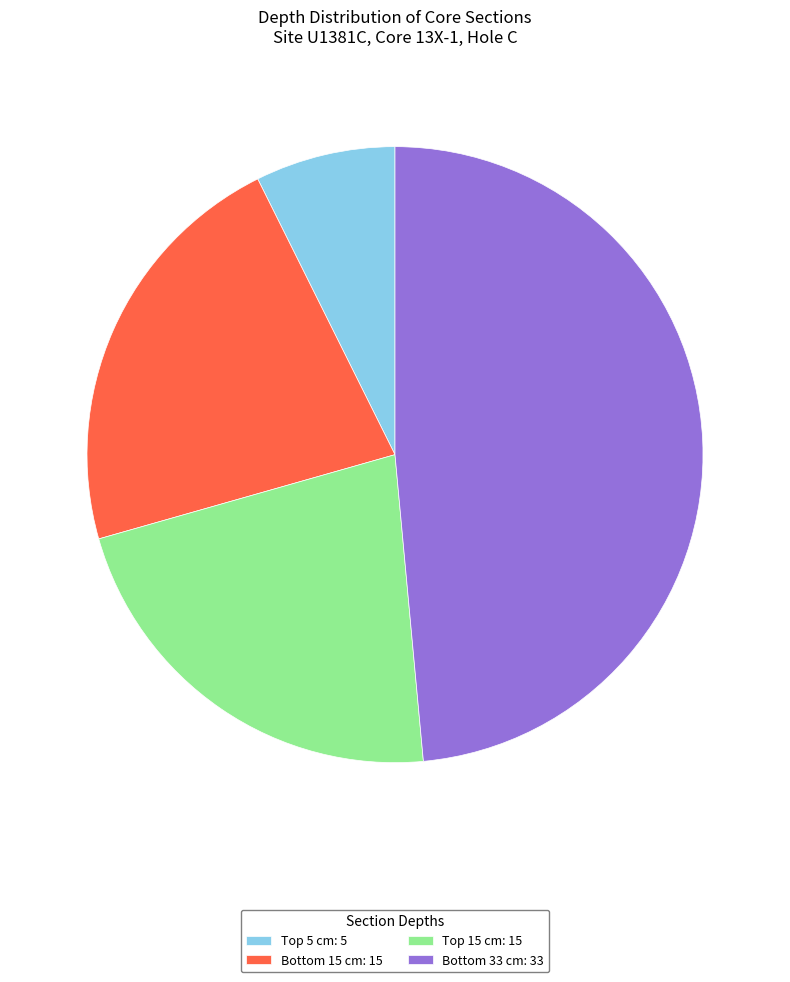

How many slices are in this pie chart?

4